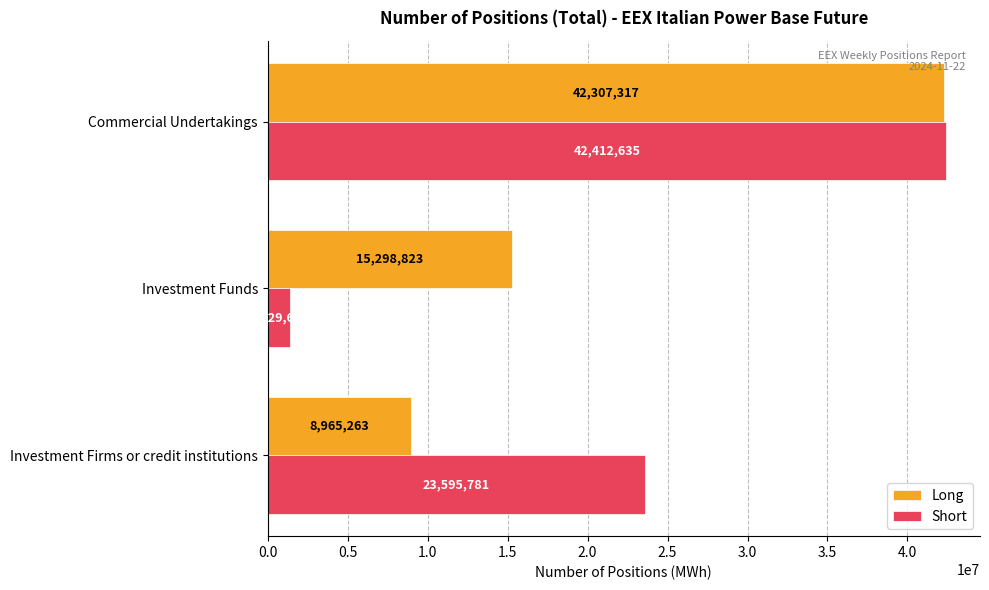

Which series has the widest spread of values?

Short